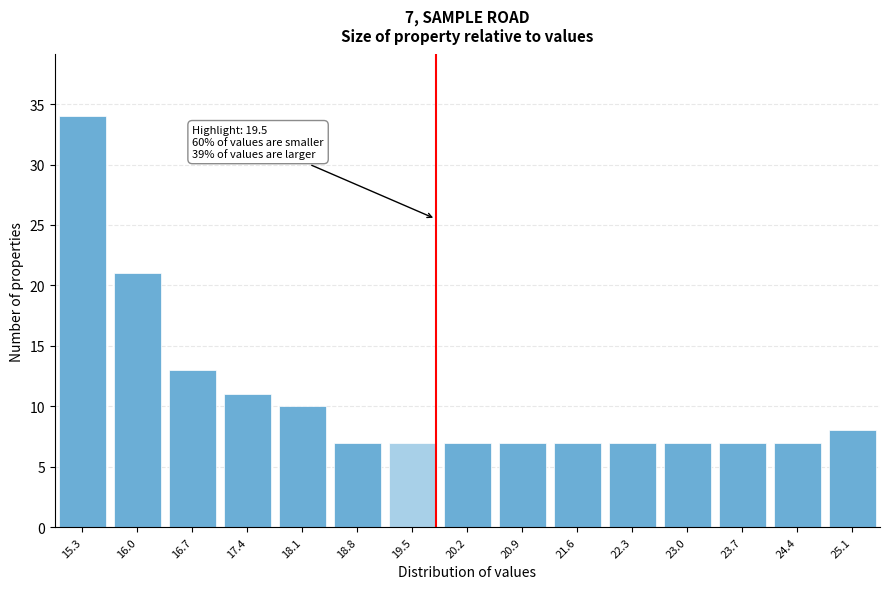

Reading left to right, list all the values displayed in this chart.

34	21	13	11	10	7	7	7	7	7	7	7	7	7	8